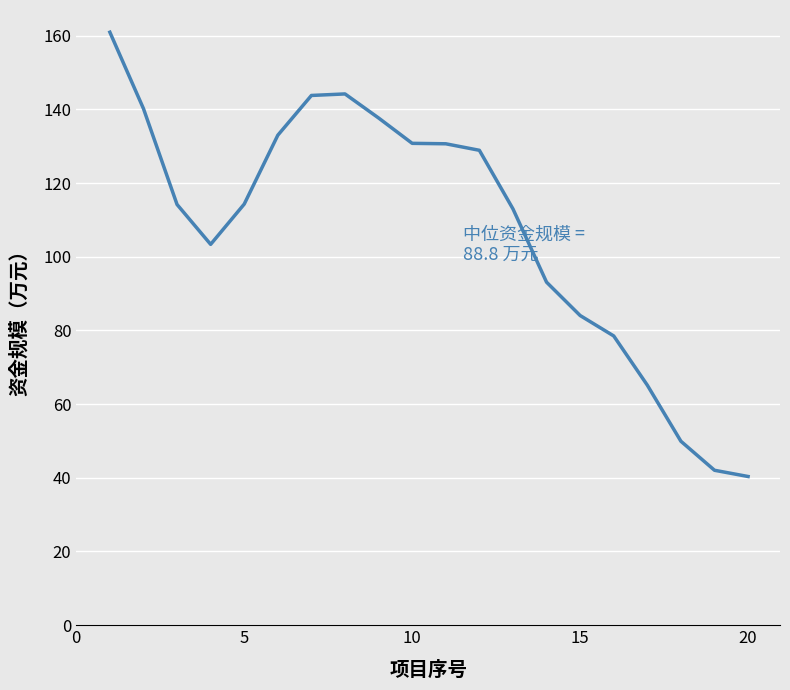

What is the difference between the maximum and minimum values?

120.6